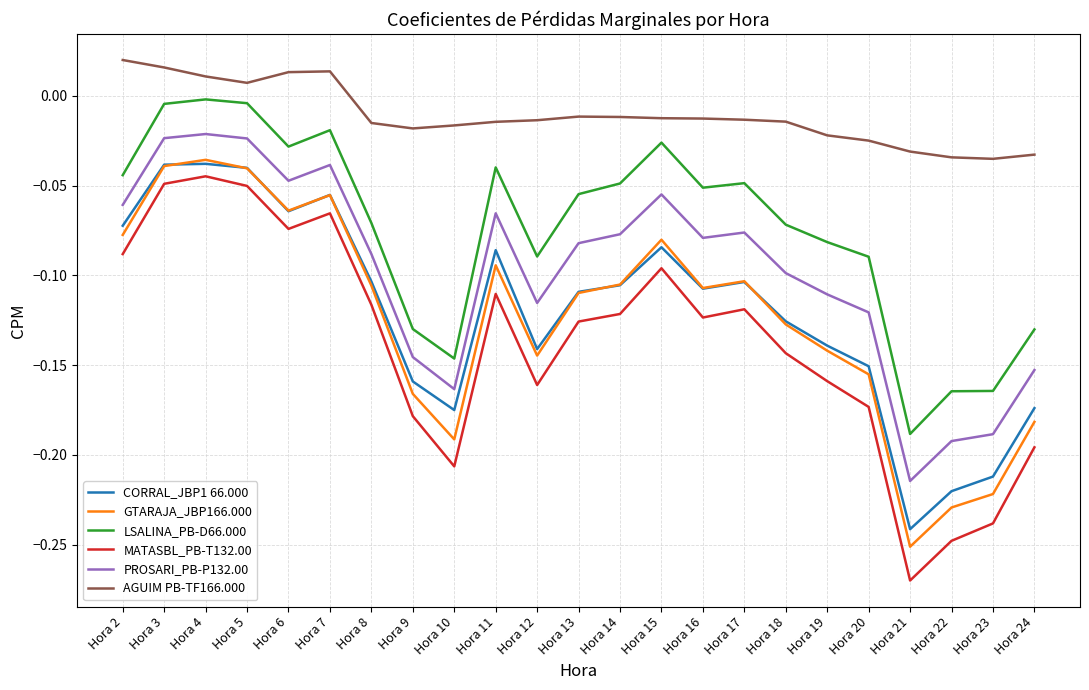

Which series changed the most between Hora 12 and Hora 13?

MATASBL_PB-T132.00